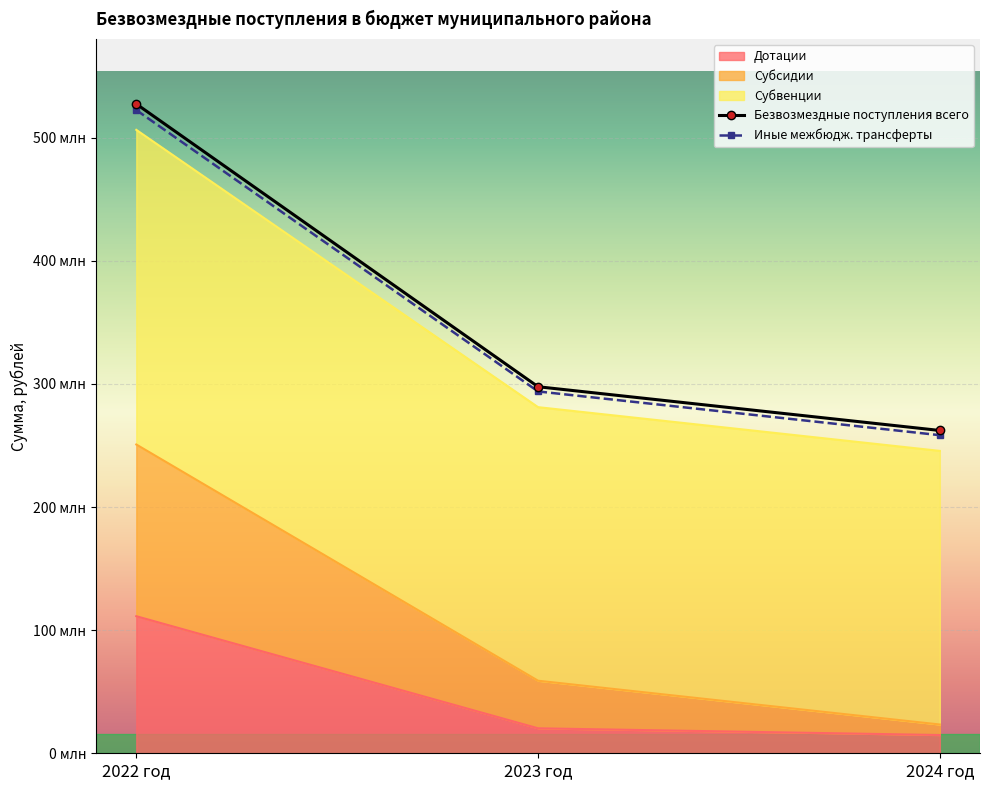

Which has a higher value, 2024 год or 2023 год?

2023 год